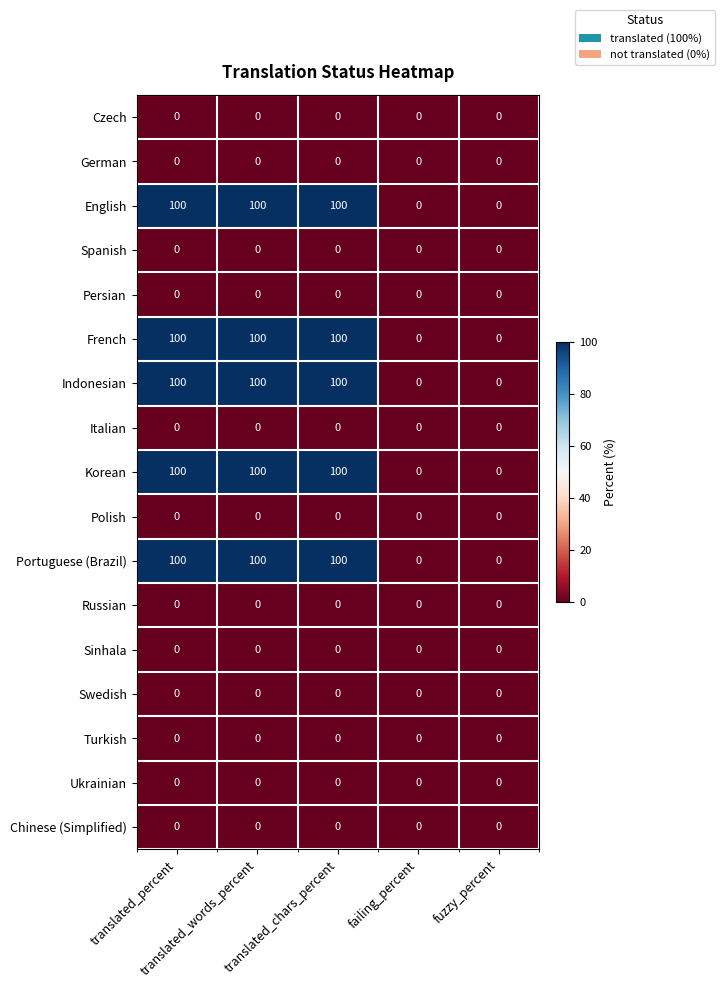

At how many categories does at least one series exceed 99?

3